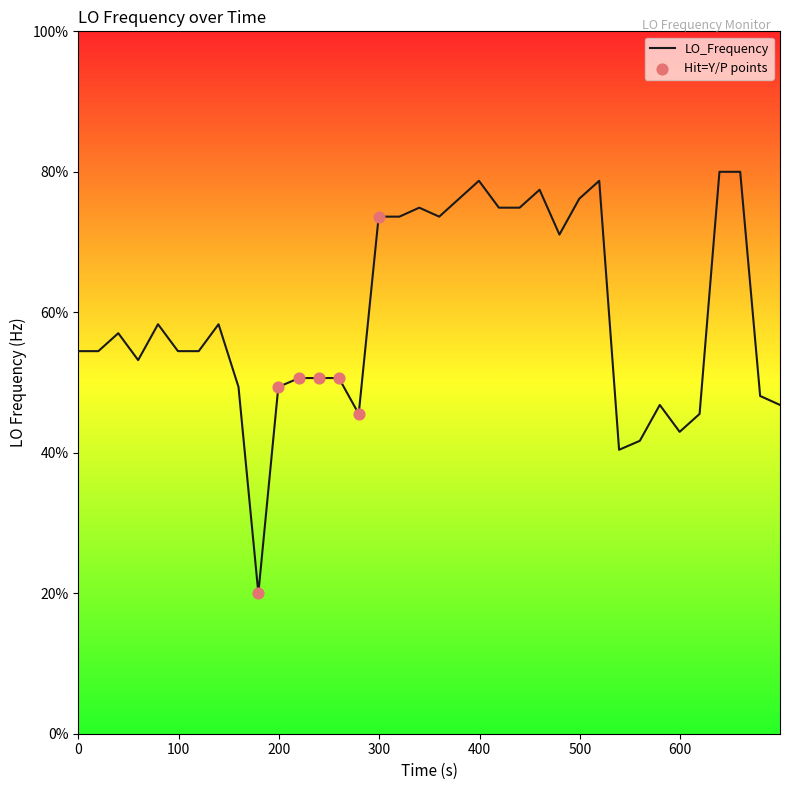

What is the minimum value shown in the chart?

20.0